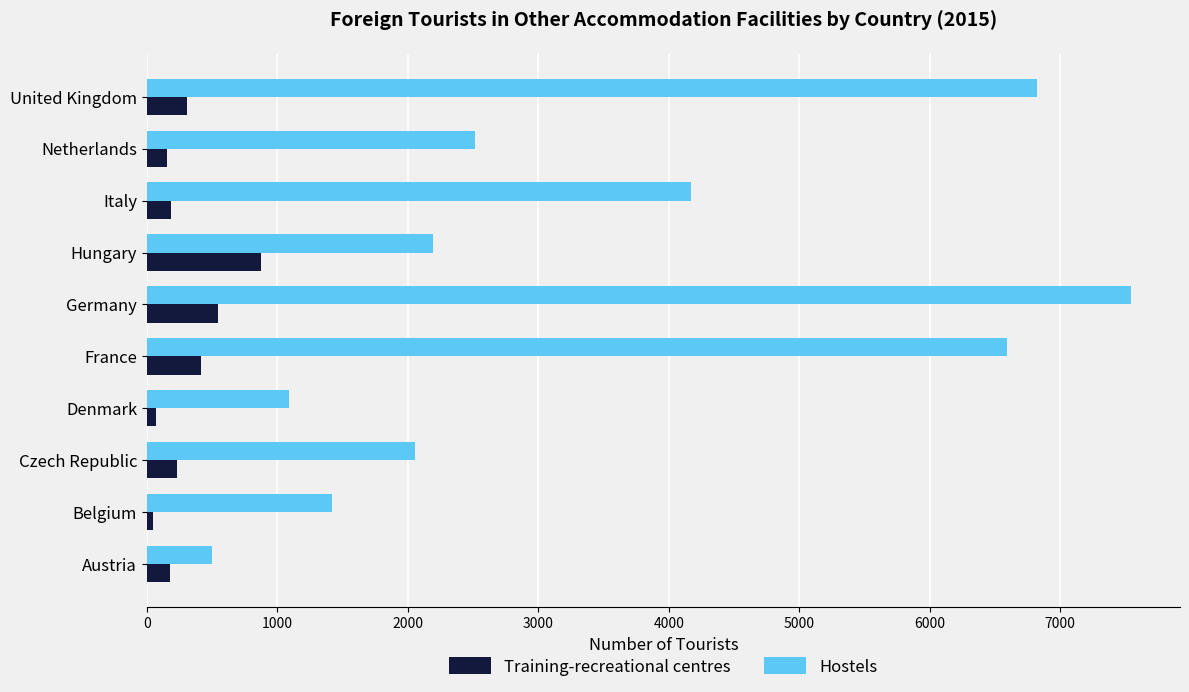

Which series has the largest total across all categories?

Hostels